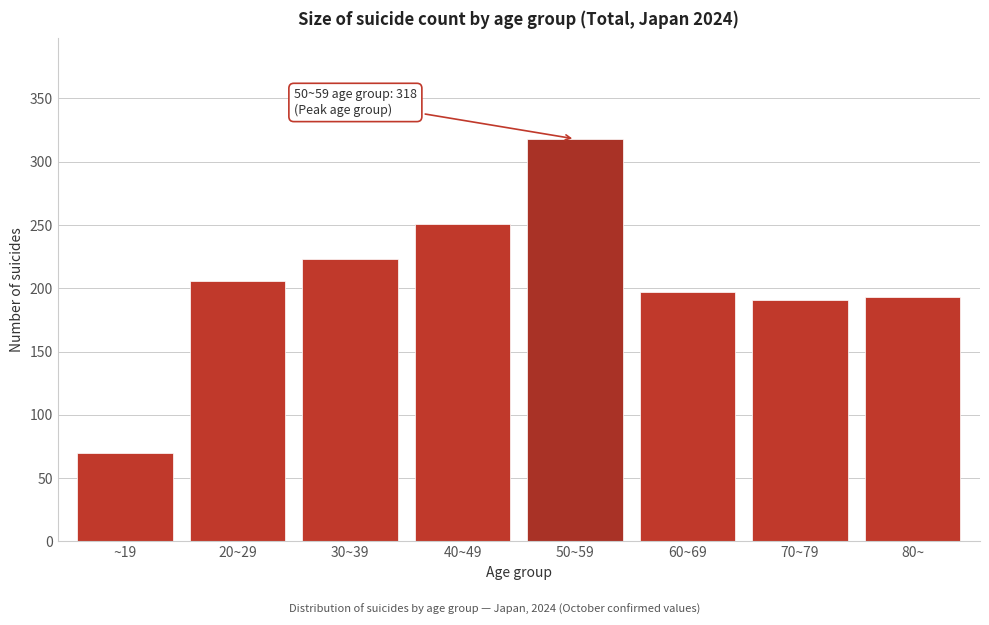

Reading left to right, list all the values displayed in this chart.

~19=70	20~29=206	30~39=223	40~49=251	50~59=318	60~69=197	70~79=191	80~=193